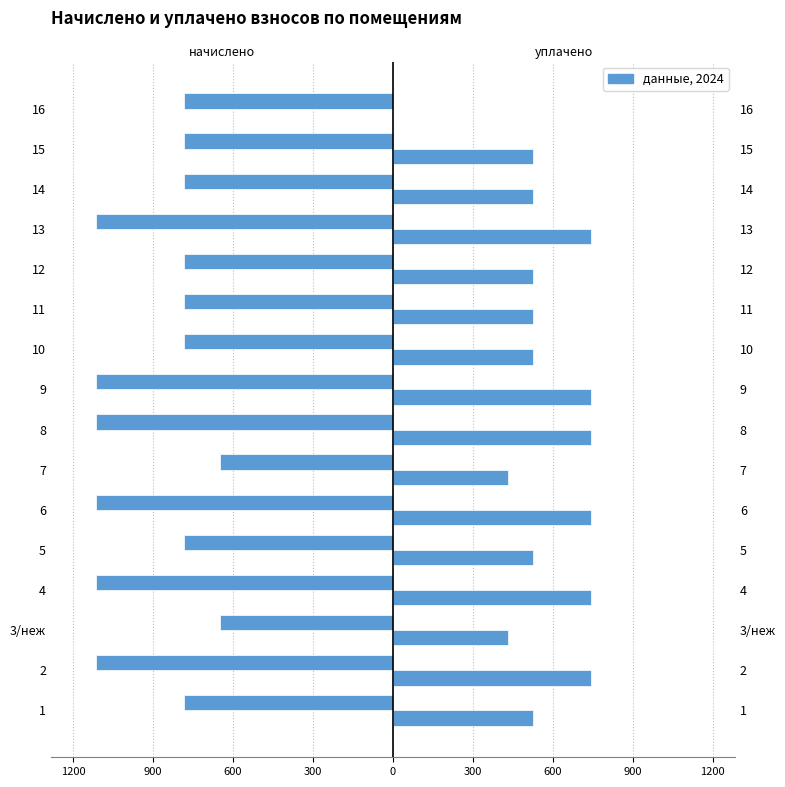

What is the difference between the second highest and second lowest values in the уплачено series?

312.1